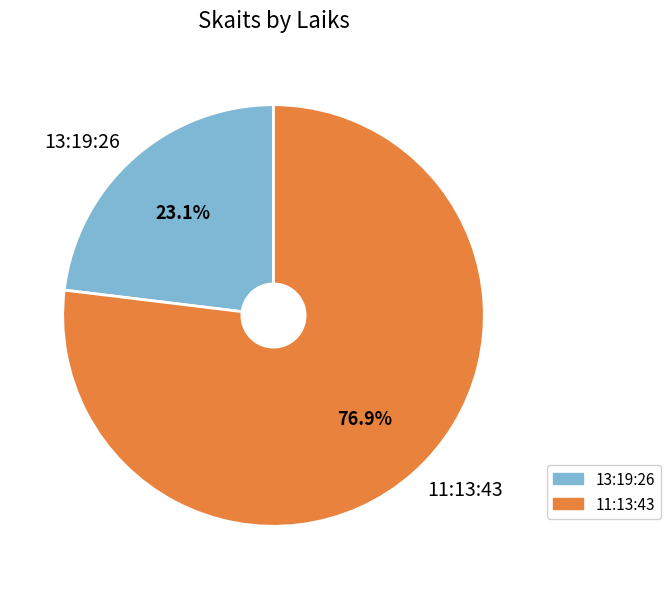

To the nearest percent, what percentage of the pie is 11:13:43?

77%